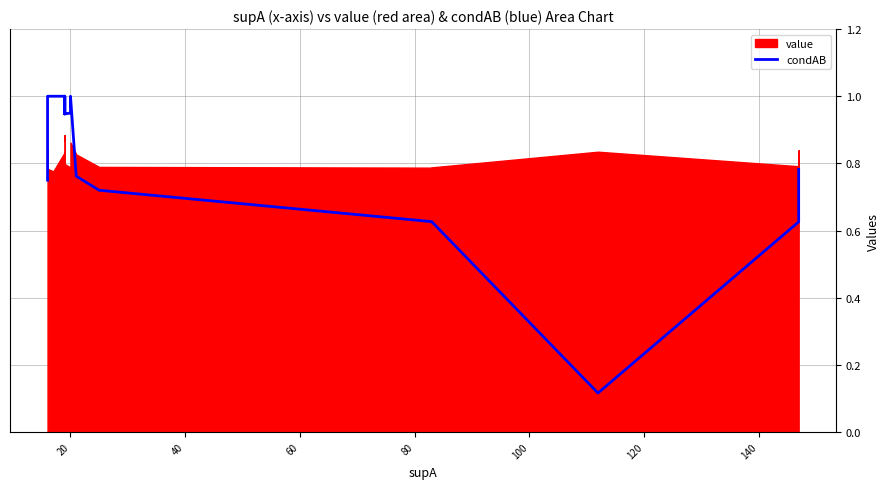

Does the chart display data point markers on the line(s)?

No